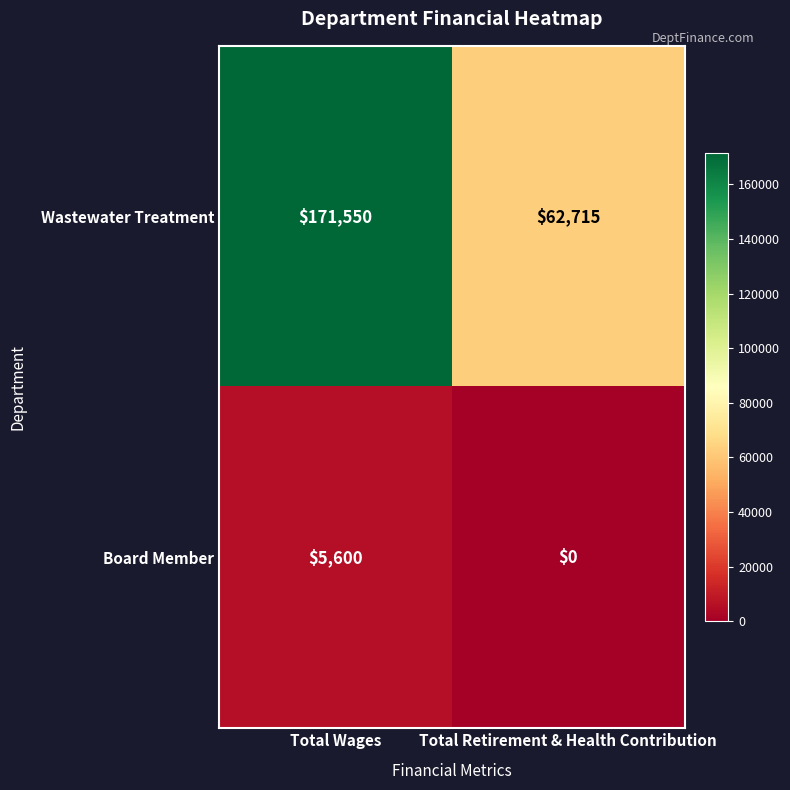

What is the average value of the Board Member series?

2800